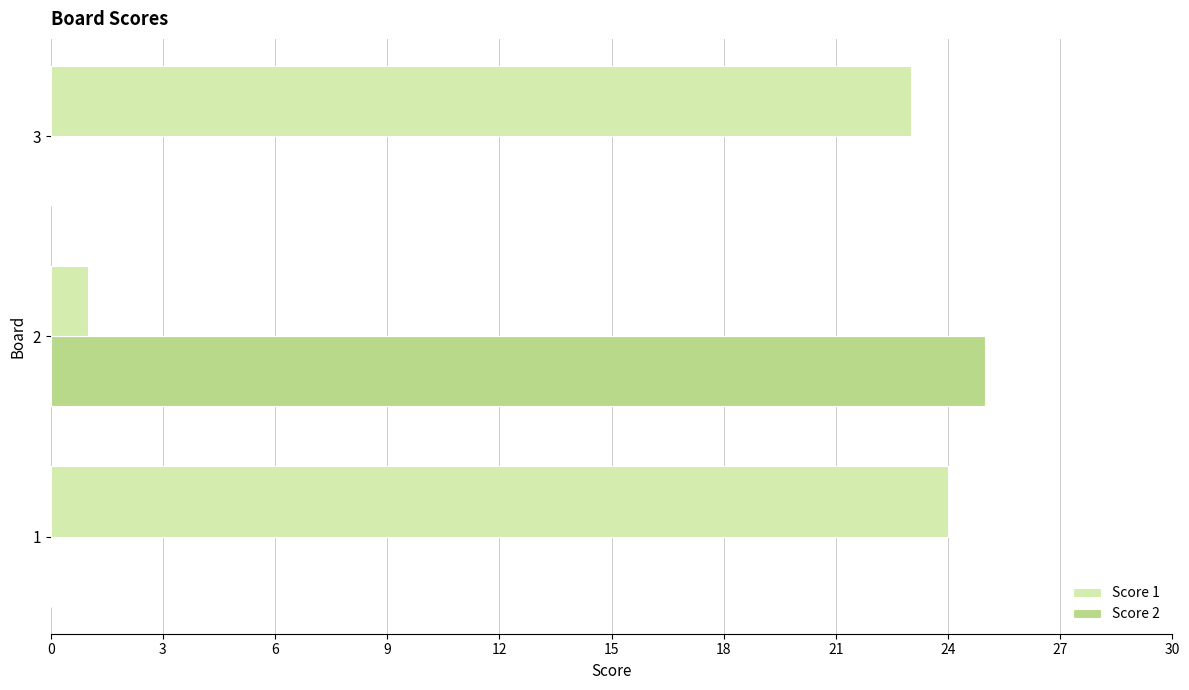

The value of Score 2 at 3 is -11. True or false?

False